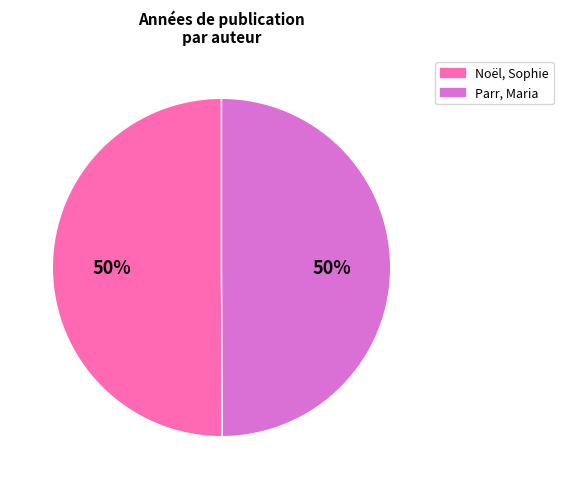

To the nearest percent, what is the average slice percentage?

50%